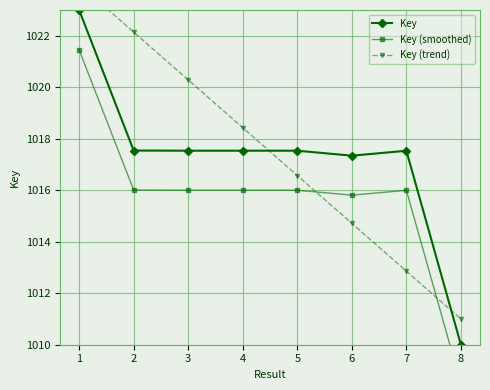

At 1, list the series in order from smallest to largest.

Key (smoothed), Key, Key (trend)